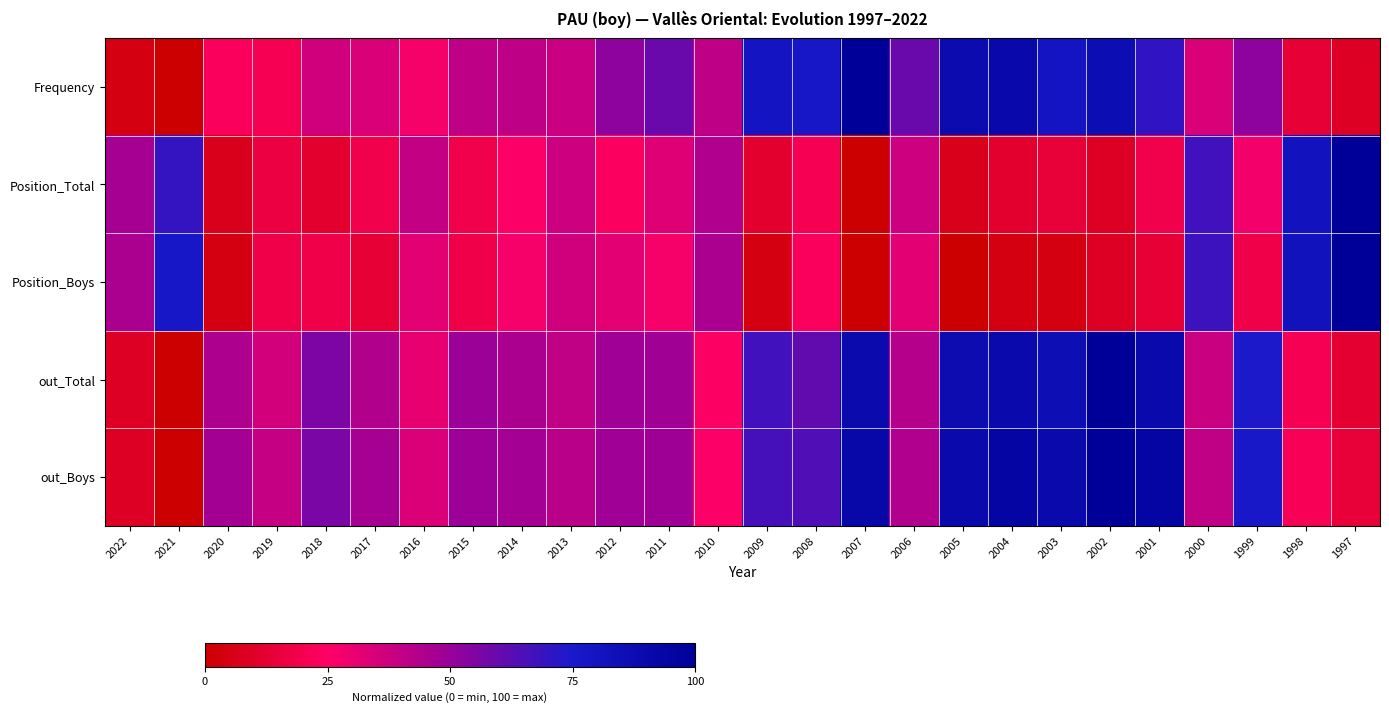

What is the spread (max minus min) of values at 1998?

68.2